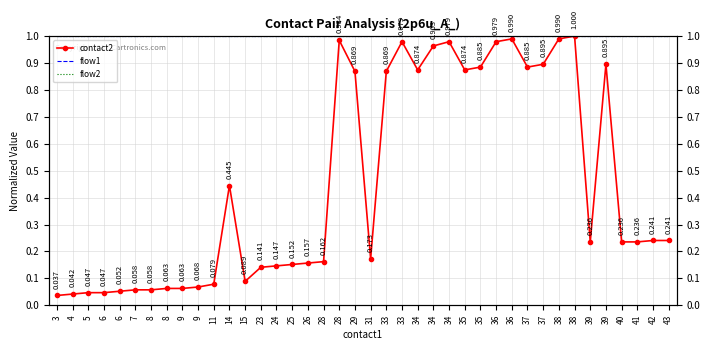

List the labels in order of flow1 value, smallest first.

3, 4, 5, 6, 6, 7, 8, 8, 9, 9, 11, 14, 15, 23, 24, 25, 26, 28, 28, 29, 31, 33, 33, 34, 34, 34, 35, 35, 36, 36, 37, 37, 38, 38, 39, 39, 40, 41, 42, 43